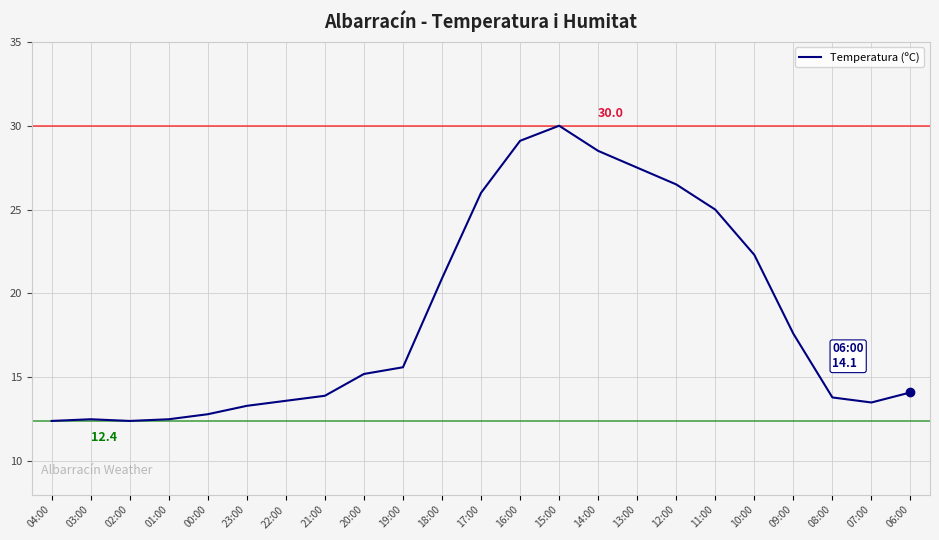

The value at 02:00 is 17.7. True or false?

False